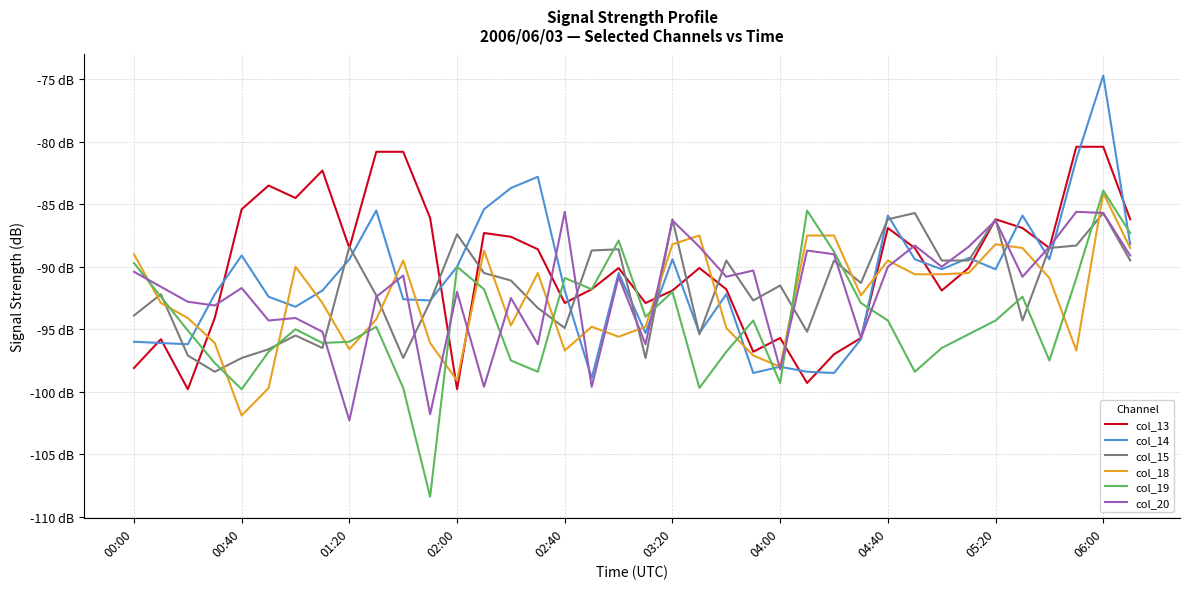

What is the value of the col_18 point at the 10th from the left?

-94.2